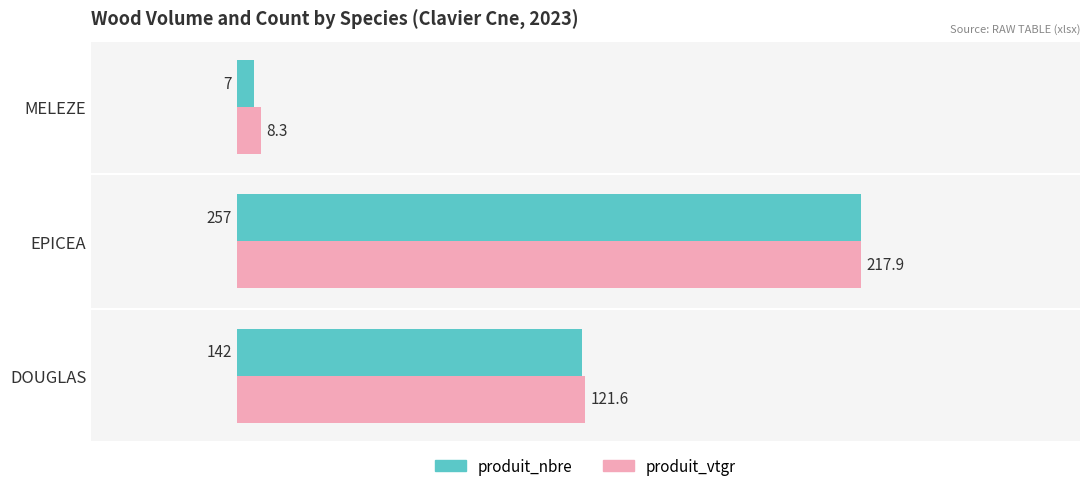

Rank the categories by produit_vtgr value from highest to lowest.

EPICEA, DOUGLAS, MELEZE